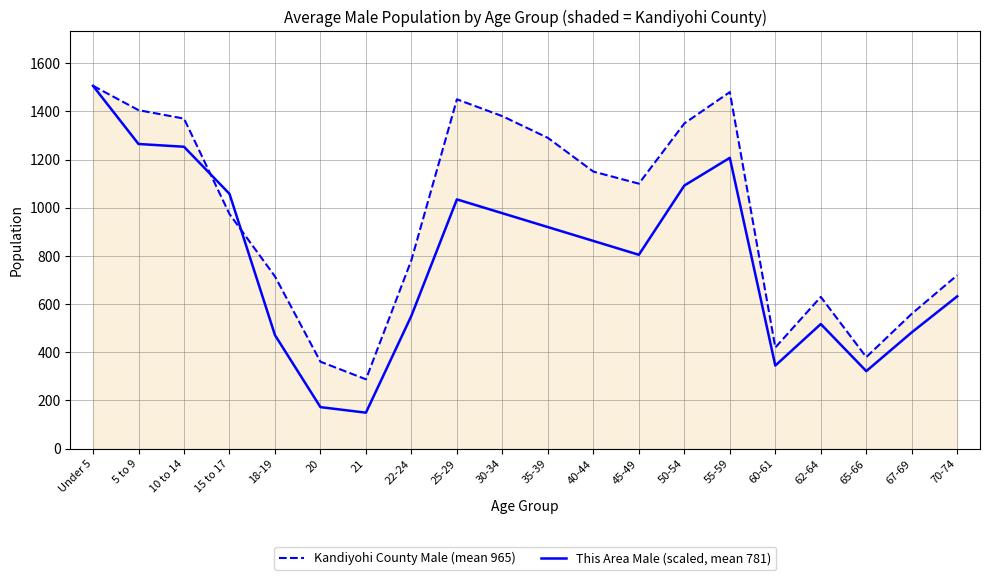

What is the difference between the highest and lowest values at 55-59?

272.9